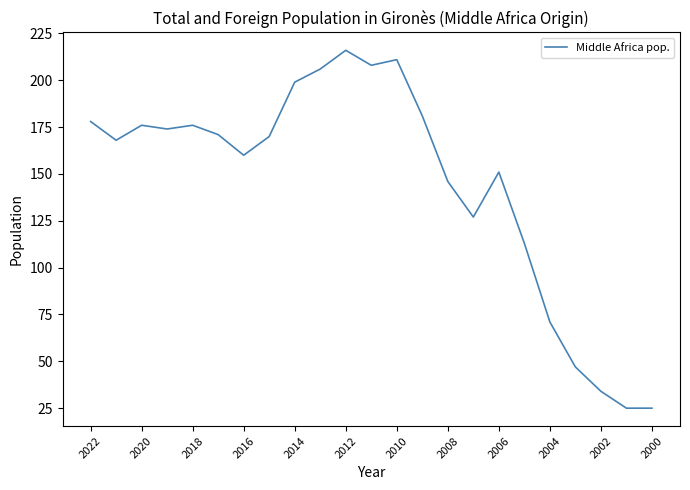

What is the greatest value displayed?

216